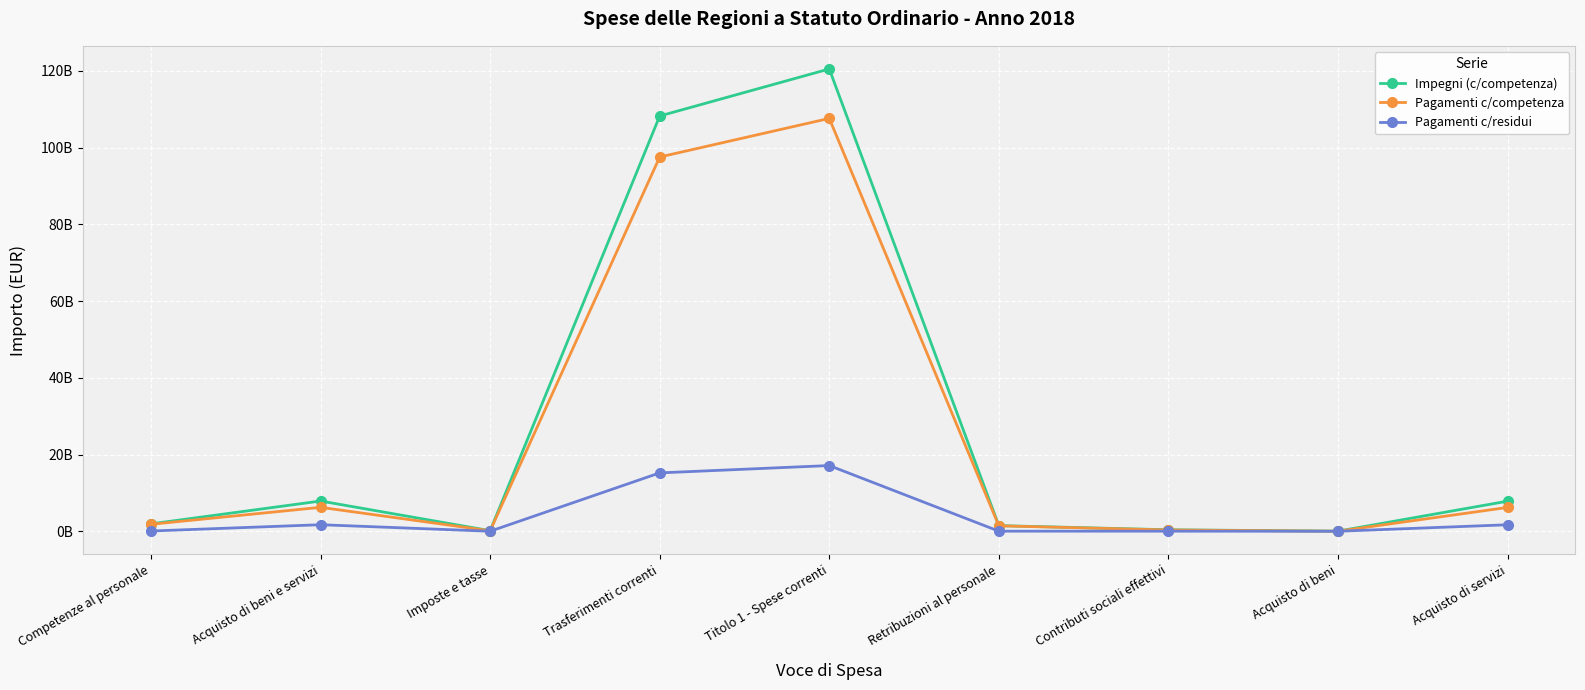

Reading right to left, list all the values displayed in this chart.

Impegni (c/competenza): Acquisto di servizi=7854918032	Acquisto di beni=40153261	Contributi sociali effettivi=402505021	Retribuzioni al personale=1483328176	Titolo 1 - Spese correnti=120482787538	Trasferimenti correnti=108223671430	Imposte e tasse=163589610	Acquisto di beni e servizi=7895071293	Competenze al personale=1942850738
Pagamenti c/competenza: Acquisto di servizi=6224283998	Acquisto di beni=29025681	Contributi sociali effettivi=347154800	Retribuzioni al personale=1437665399	Titolo 1 - Spese correnti=107596725027	Trasferimenti correnti=97536104936	Imposte e tasse=140645432	Acquisto di beni e servizi=6253309679	Competenze al personale=1832492959
Pagamenti c/residui: Acquisto di servizi=1706387061	Acquisto di beni=14455333	Contributi sociali effettivi=36938773	Retribuzioni al personale=39011064	Titolo 1 - Spese correnti=17139126881	Trasferimenti correnti=15227063772	Imposte e tasse=18461824	Acquisto di beni e servizi=1720842394	Competenze al personale=81655296